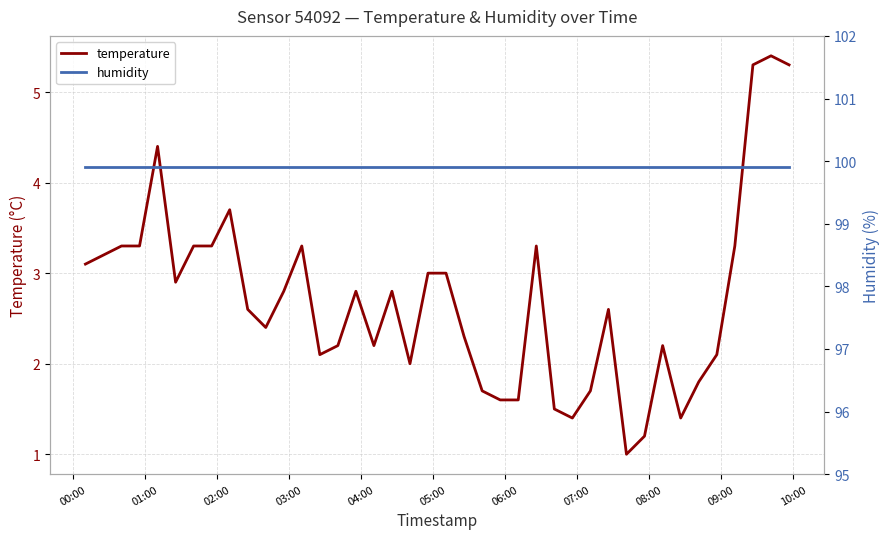

Which series changed the most between 05:00 and 10:00?

temperature